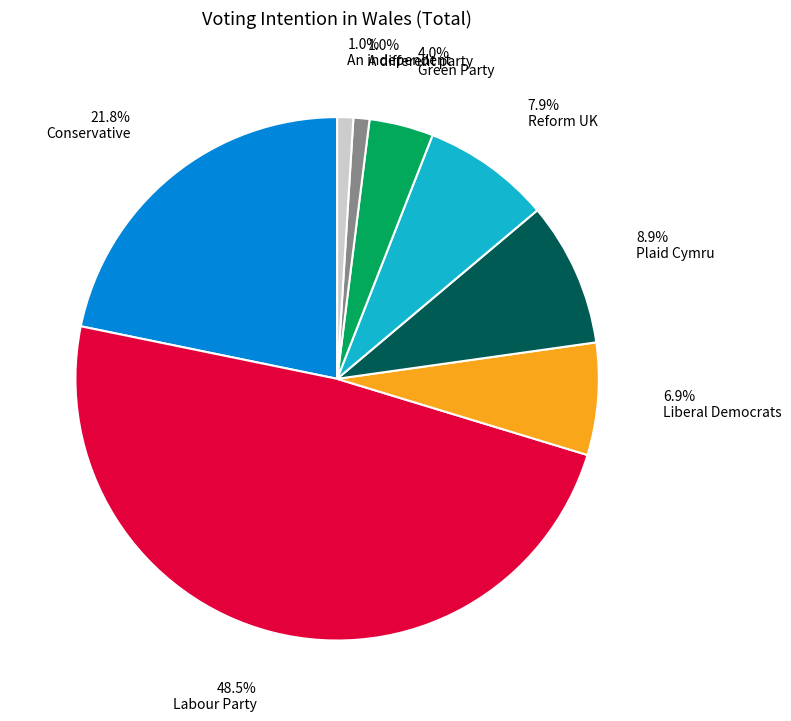

Is there a majority slice in this chart?

No